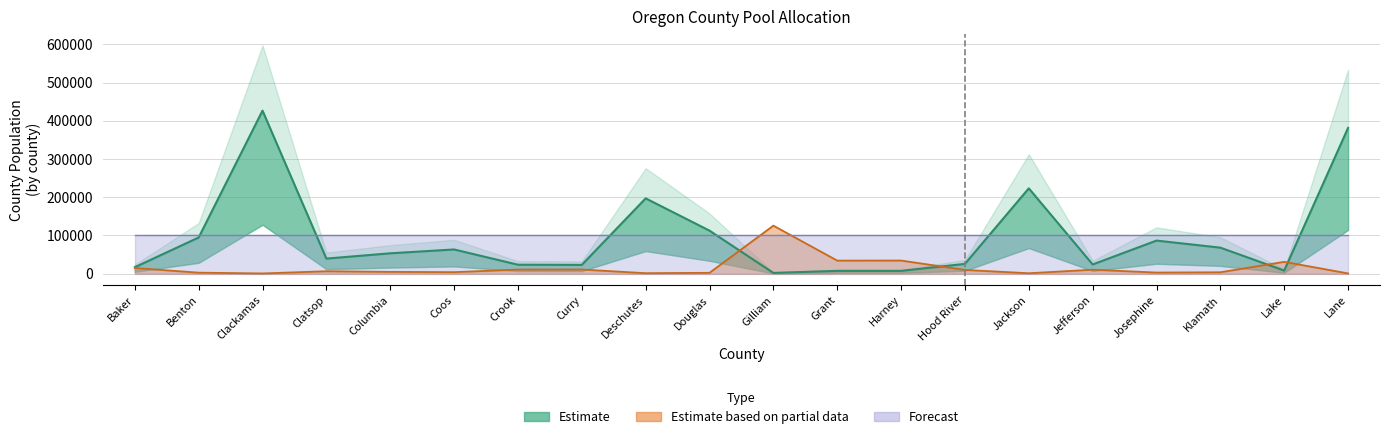

How many values in the County Population series are below 53280?

10